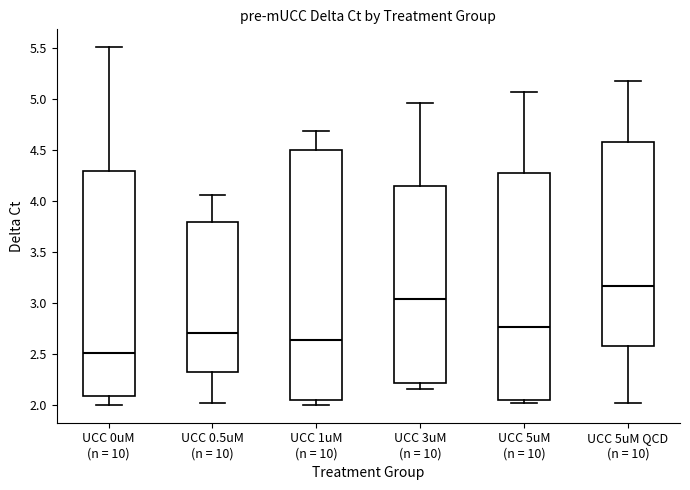

Comparing the boxes themselves (not the whiskers), which one is the tallest?

UCC 1uM (n = 10)